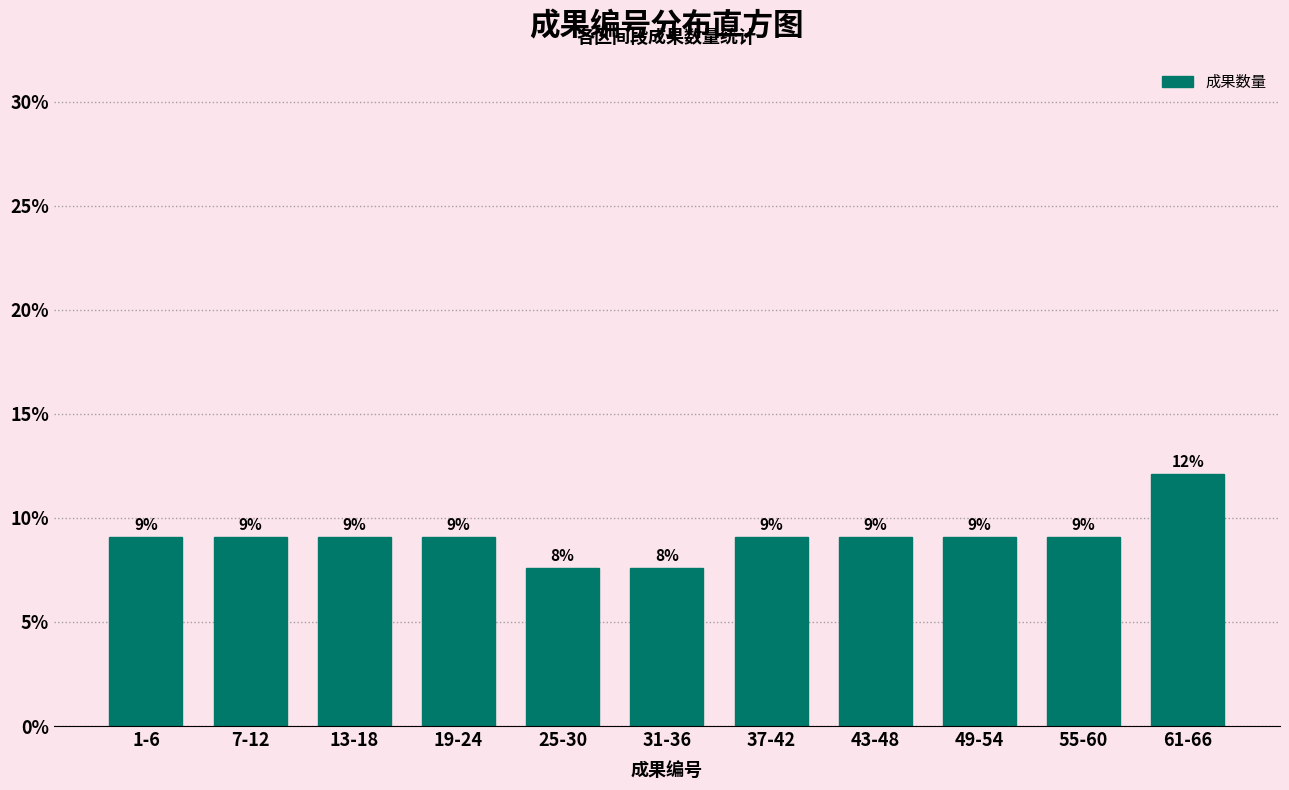

Are the bars horizontal?

No